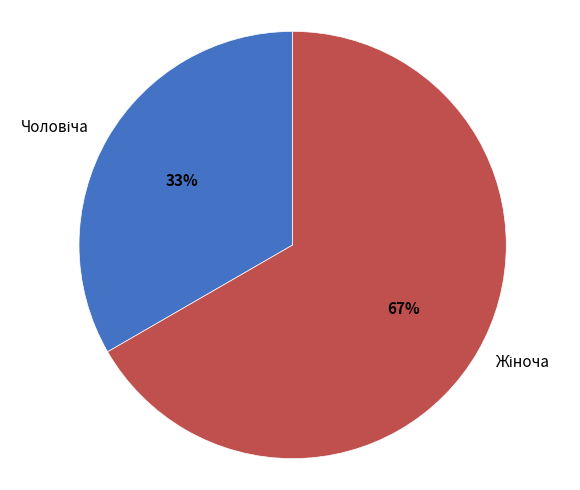

How many slices are in this pie chart?

2